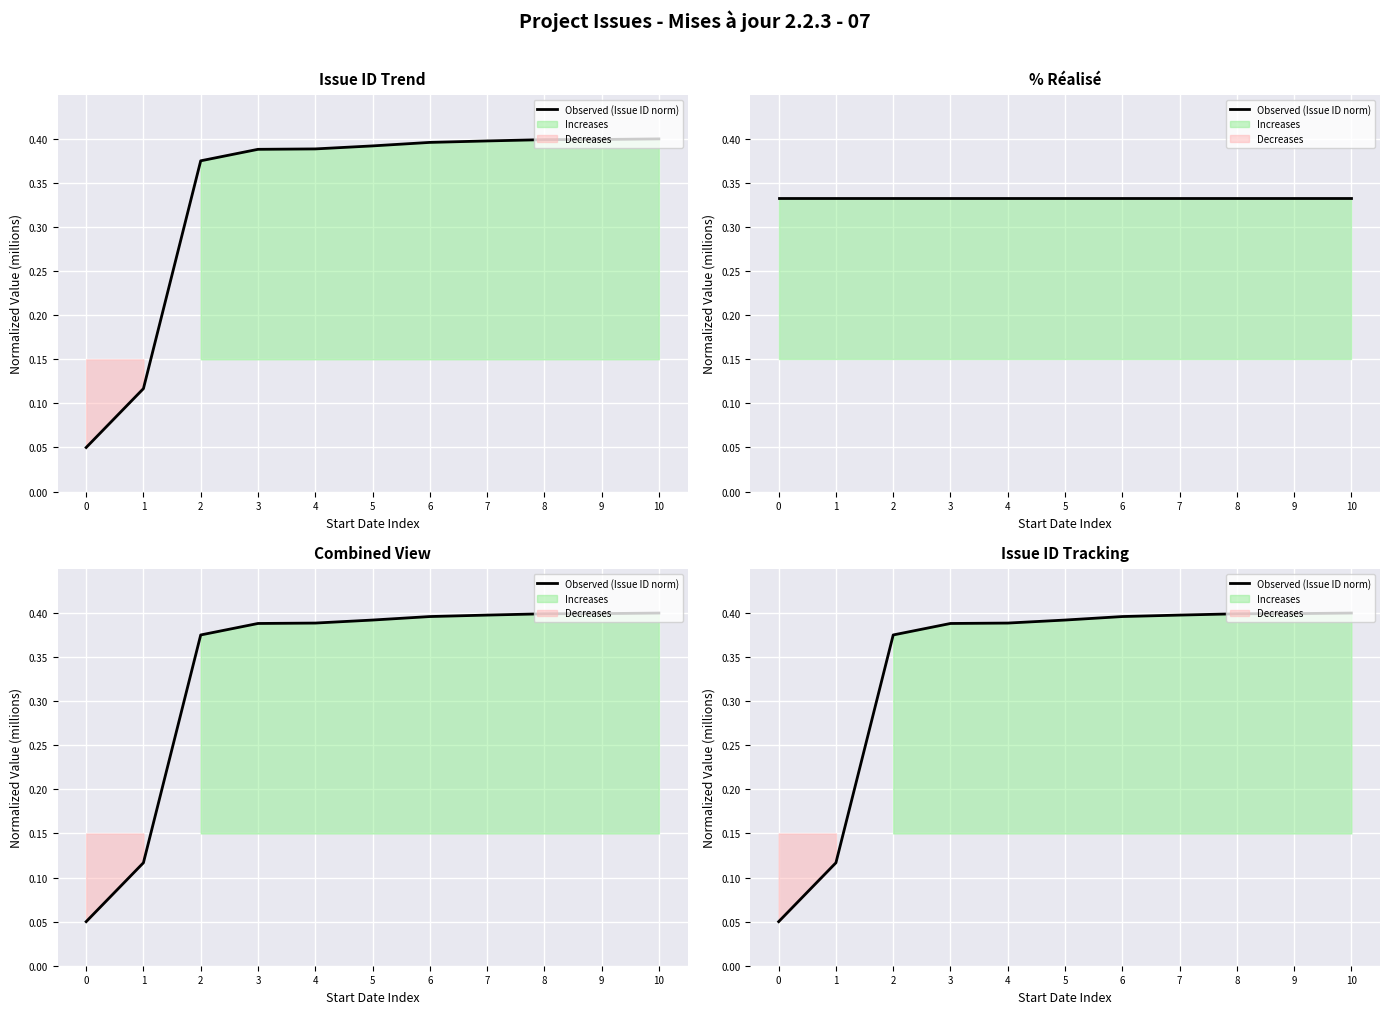

Which has a higher value, 8 or 7?

8